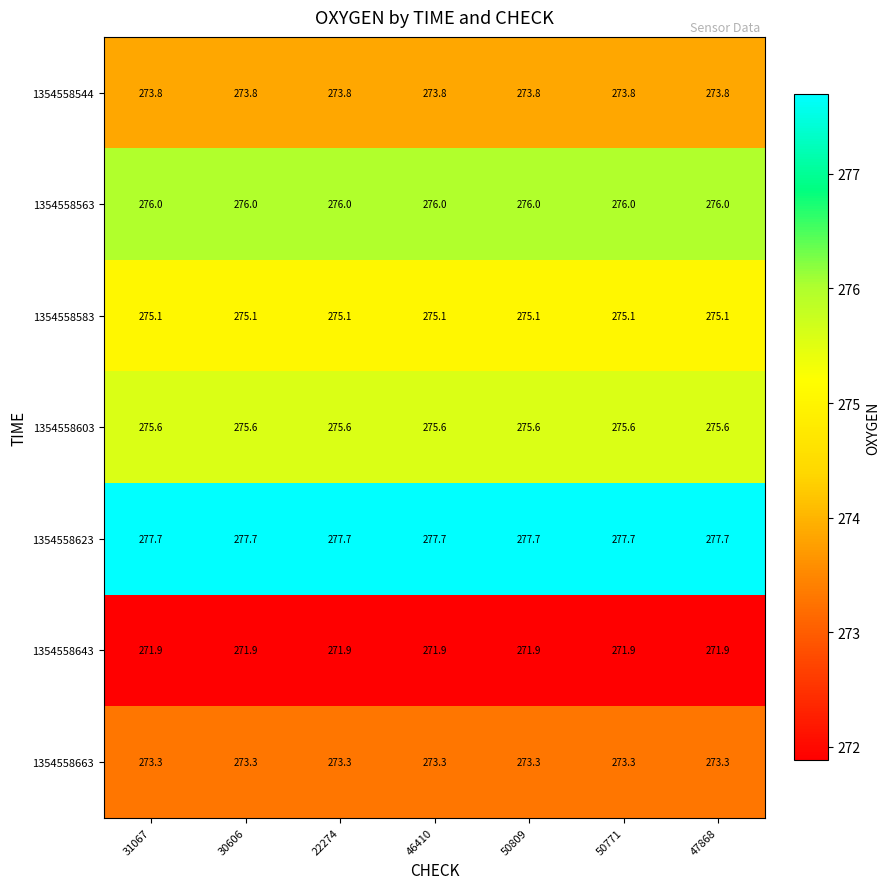

What value does the 1354558544 series have at 30606?

273.8